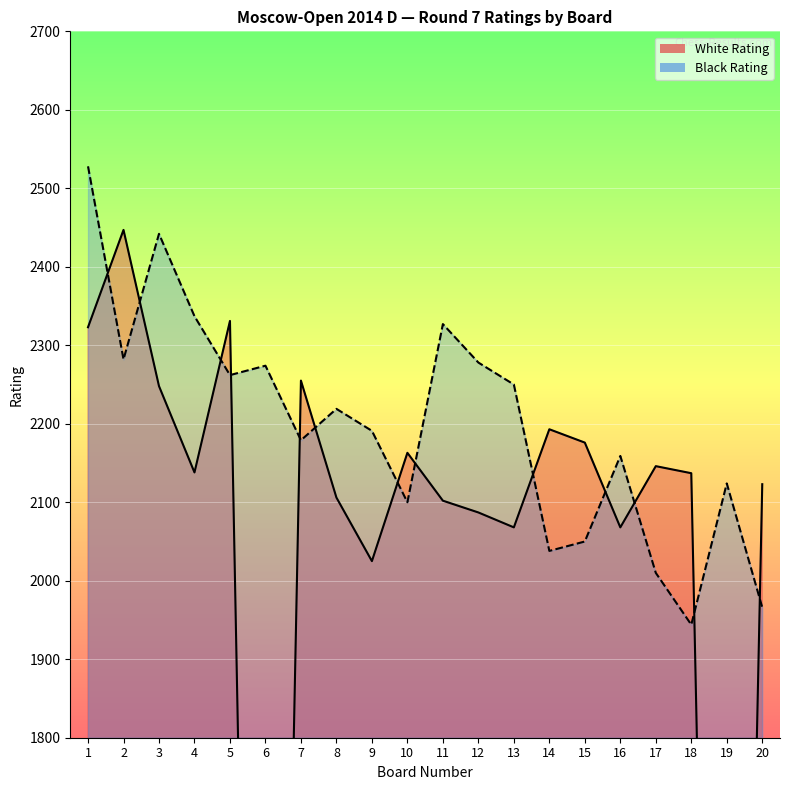

What is the difference between the maximum and minimum values in the White Rating series?

2447